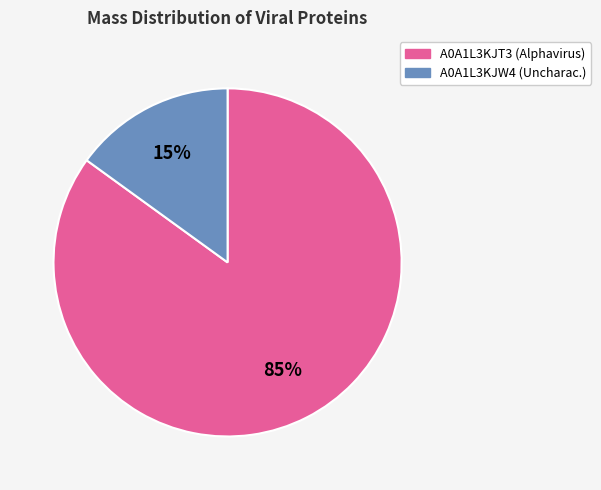

To the nearest percent, what is the difference between the largest and smallest slice percentages?

70%